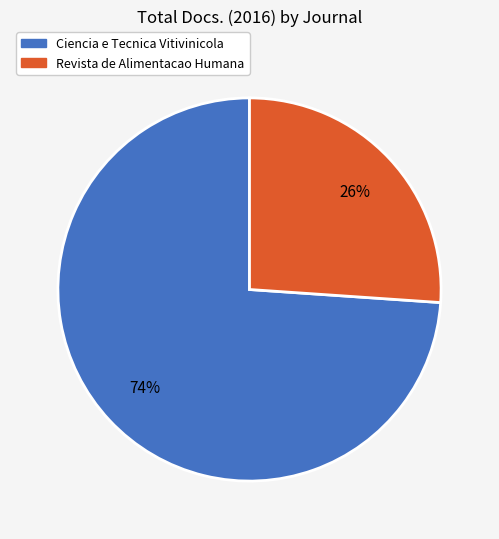

Is Revista de Alimentacao Humana the majority of the pie?

No